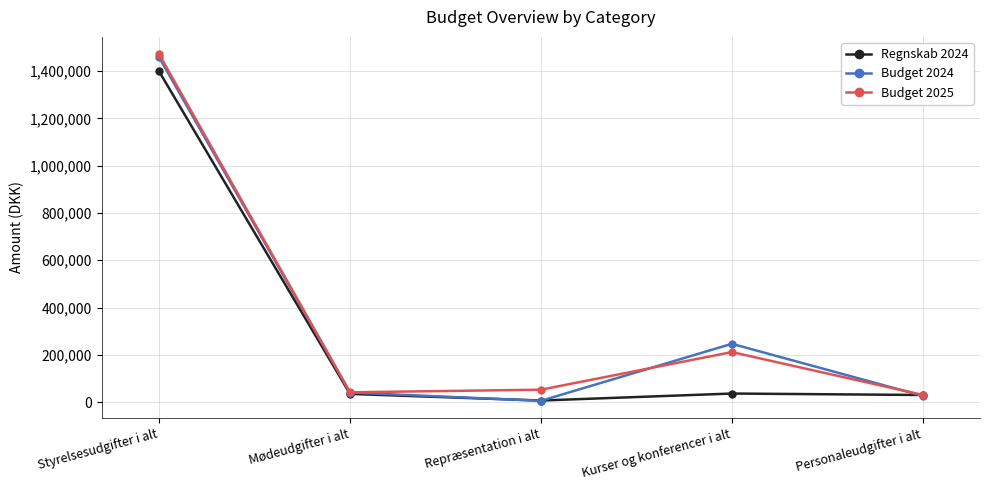

What is the value of the Budget 2025 point at the 2nd from the left?

42000.0